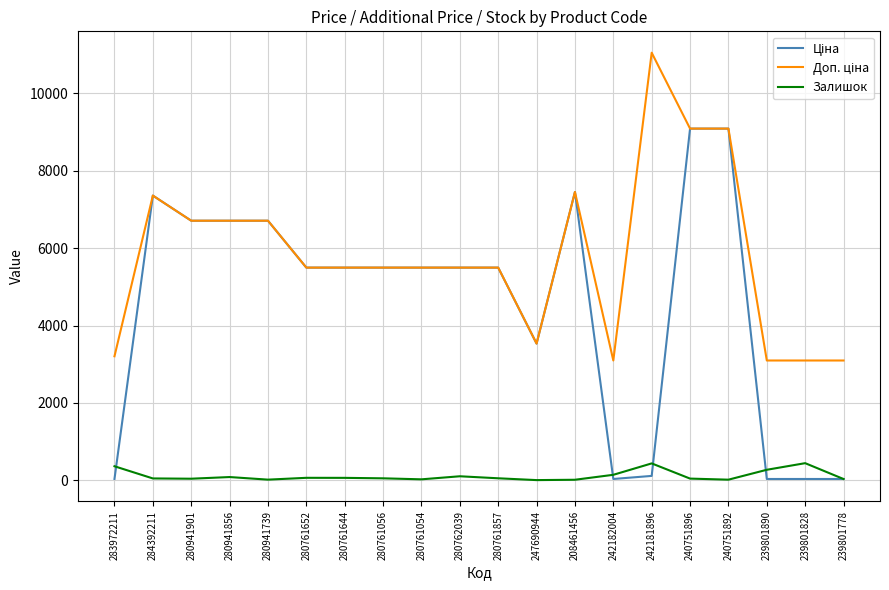

True or false: Залишок has a value of 2.0 at 247690944.

True